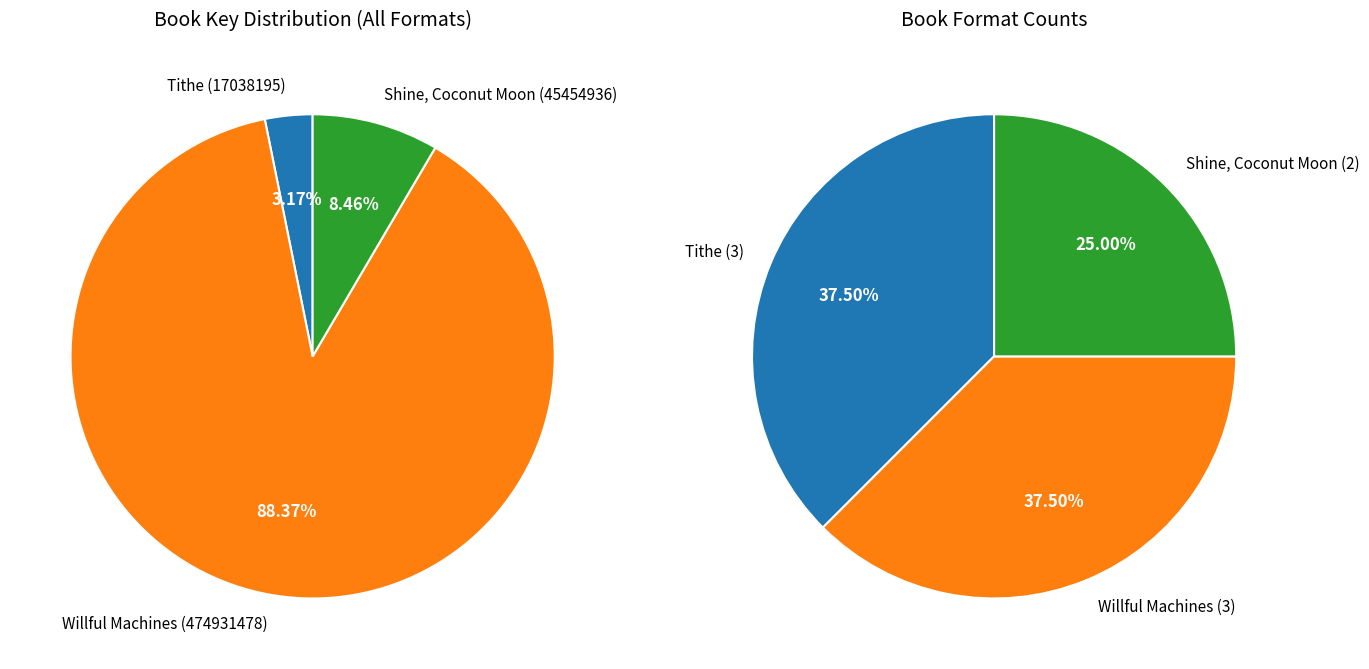

Approximately how many times larger is the value at Shine, Coconut Moon compared to Willful Machines?

0.1